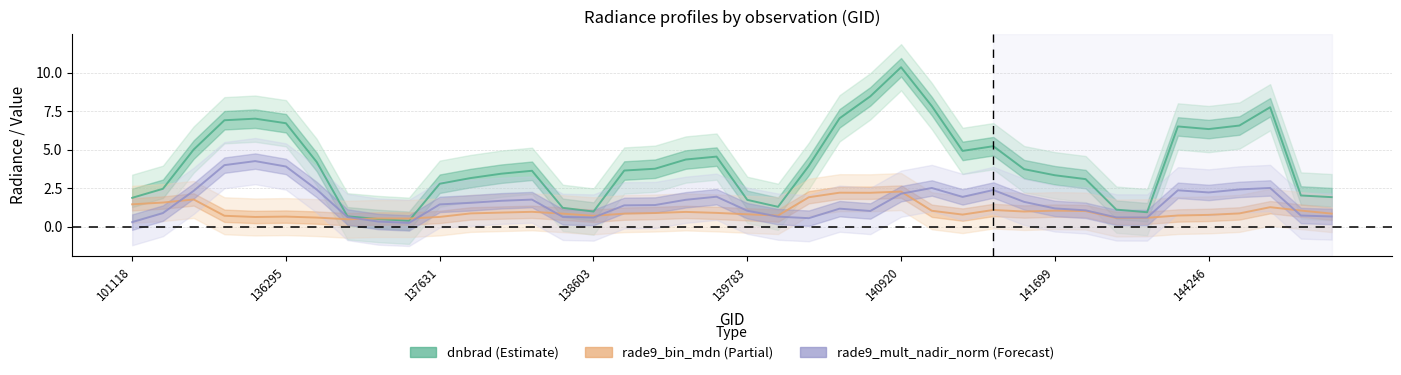

The value of rade9_mult_nadir_norm (Forecast) at 37 is 4.5. True or false?

False